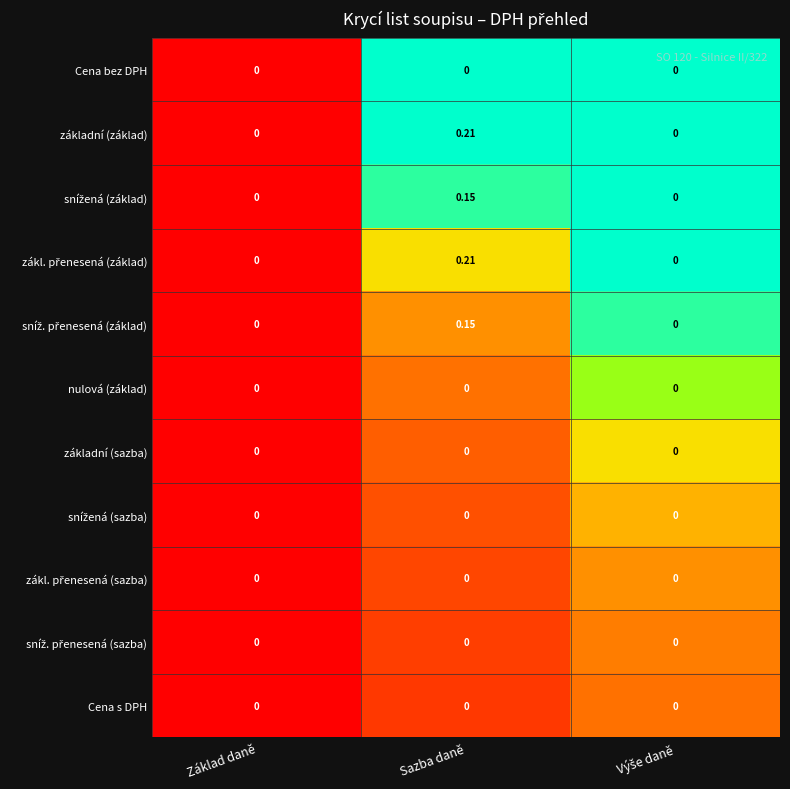

Which label corresponds to the largest value in the chart?

Sazba daně